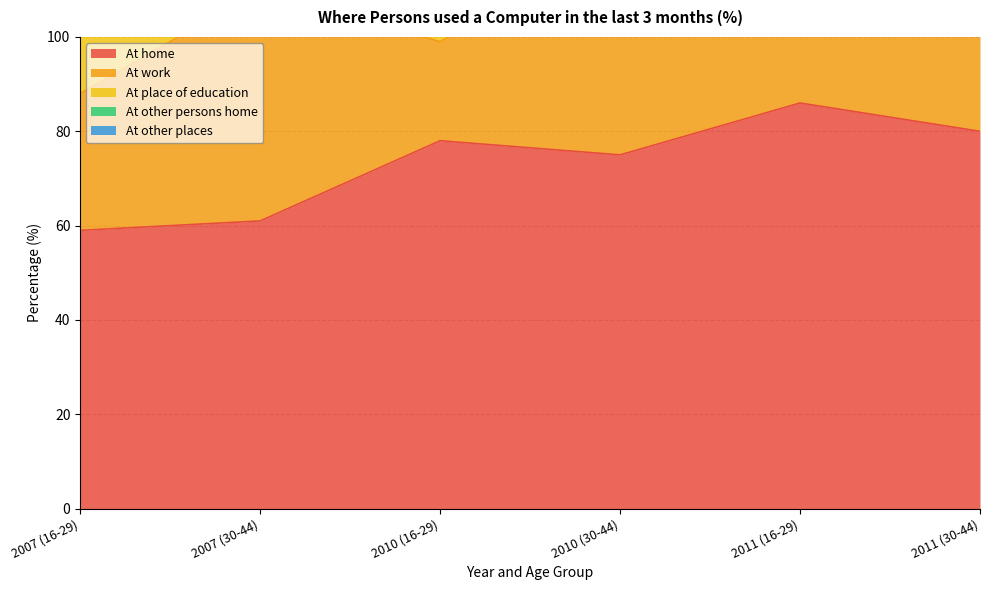

What is the difference between the highest and lowest values at 2011 (30-44)?

77